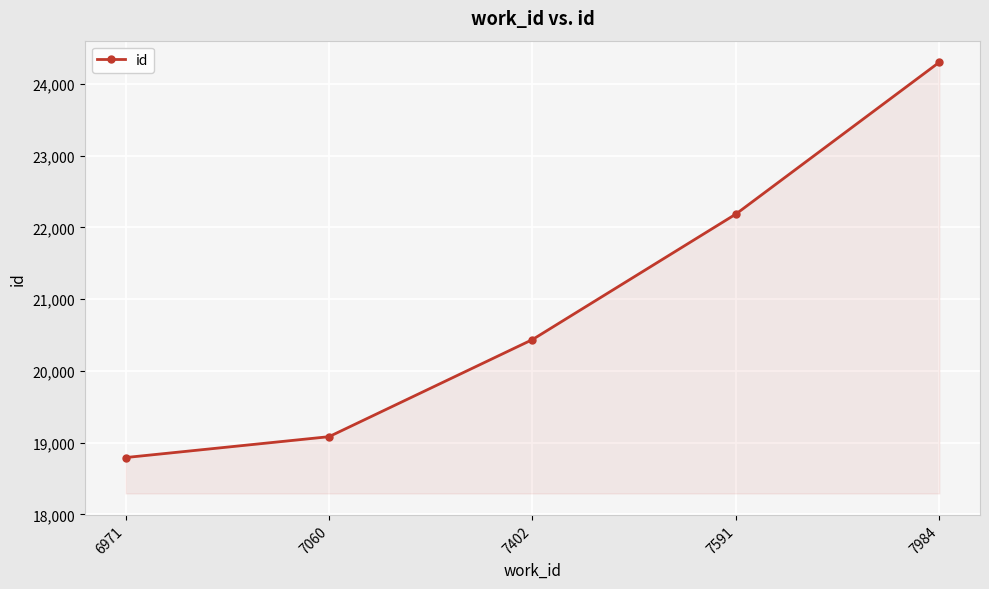

What is the ratio of the value at 7402 to the value at 7591?

0.9